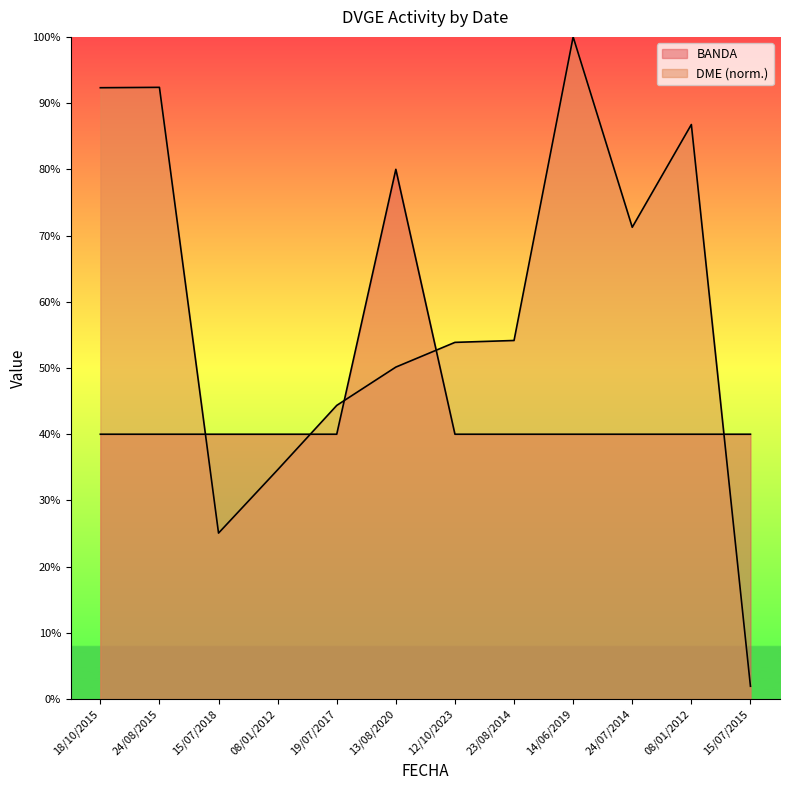

What are all the series names shown in the legend?

BANDA, DME